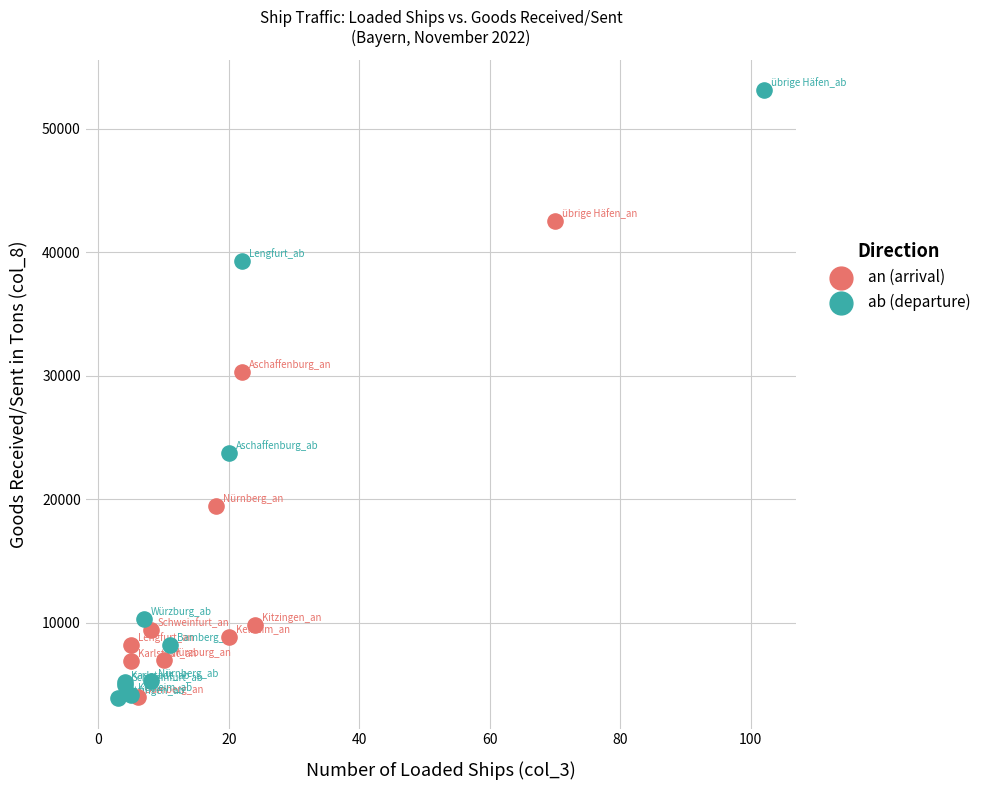

Which series contains the highest Y value?

ab (departure)